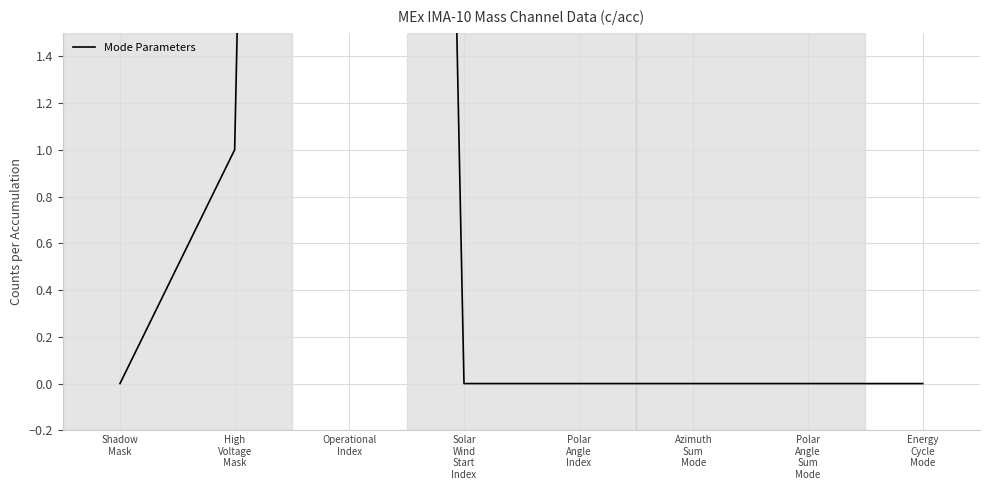

How many values exceed 0?

2